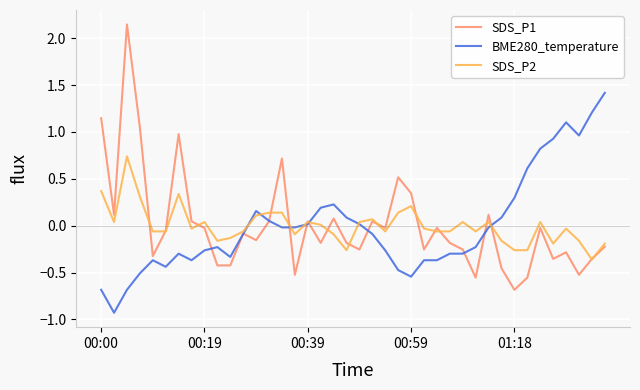

What are all the series names shown in the legend?

SDS_P1, BME280_temperature, SDS_P2